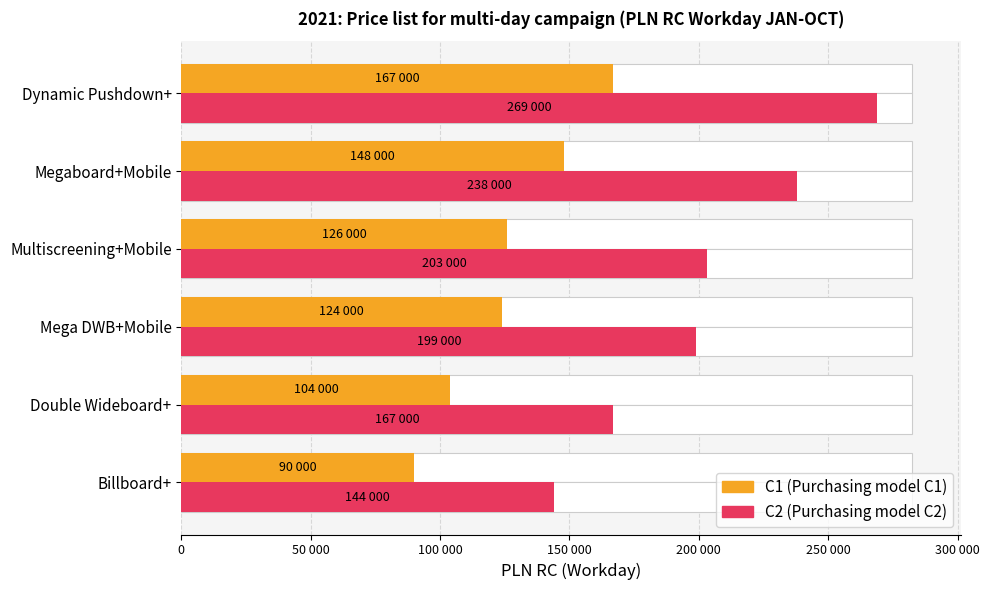

How many data points in C2 are less than 203000?

3